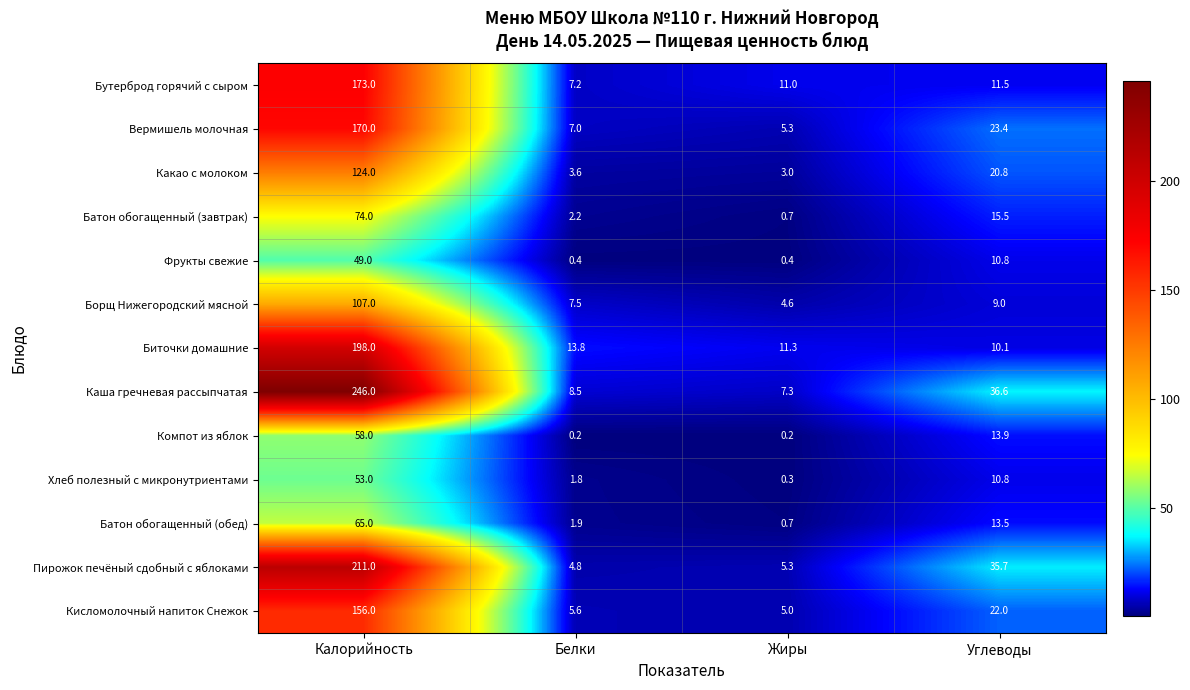

What is the minimum value shown in the chart?

0.2